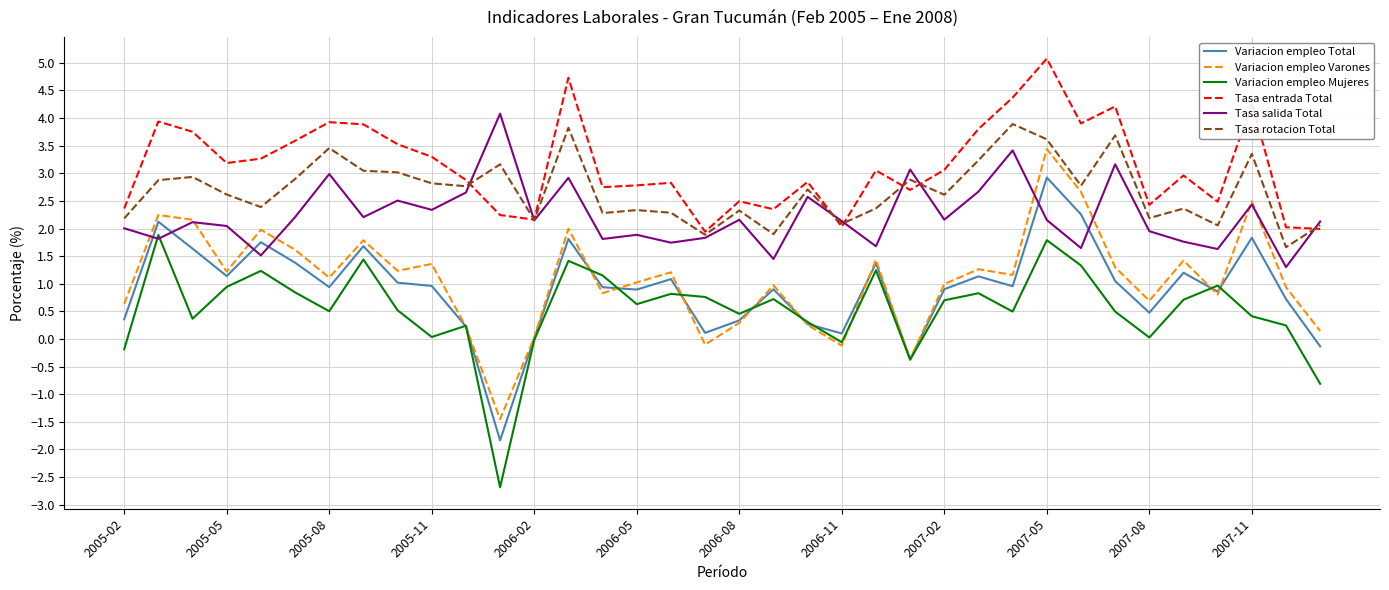

What is the maximum value for Tasa rotacion Total?

3.9